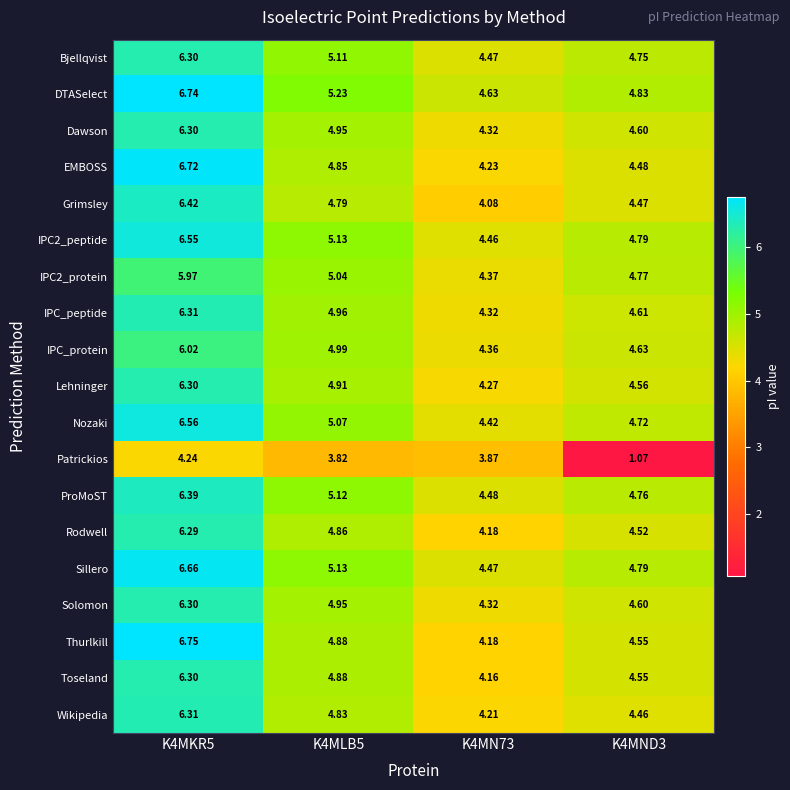

Which series changed the most between K4MKR5 and K4MND3?

Patrickios